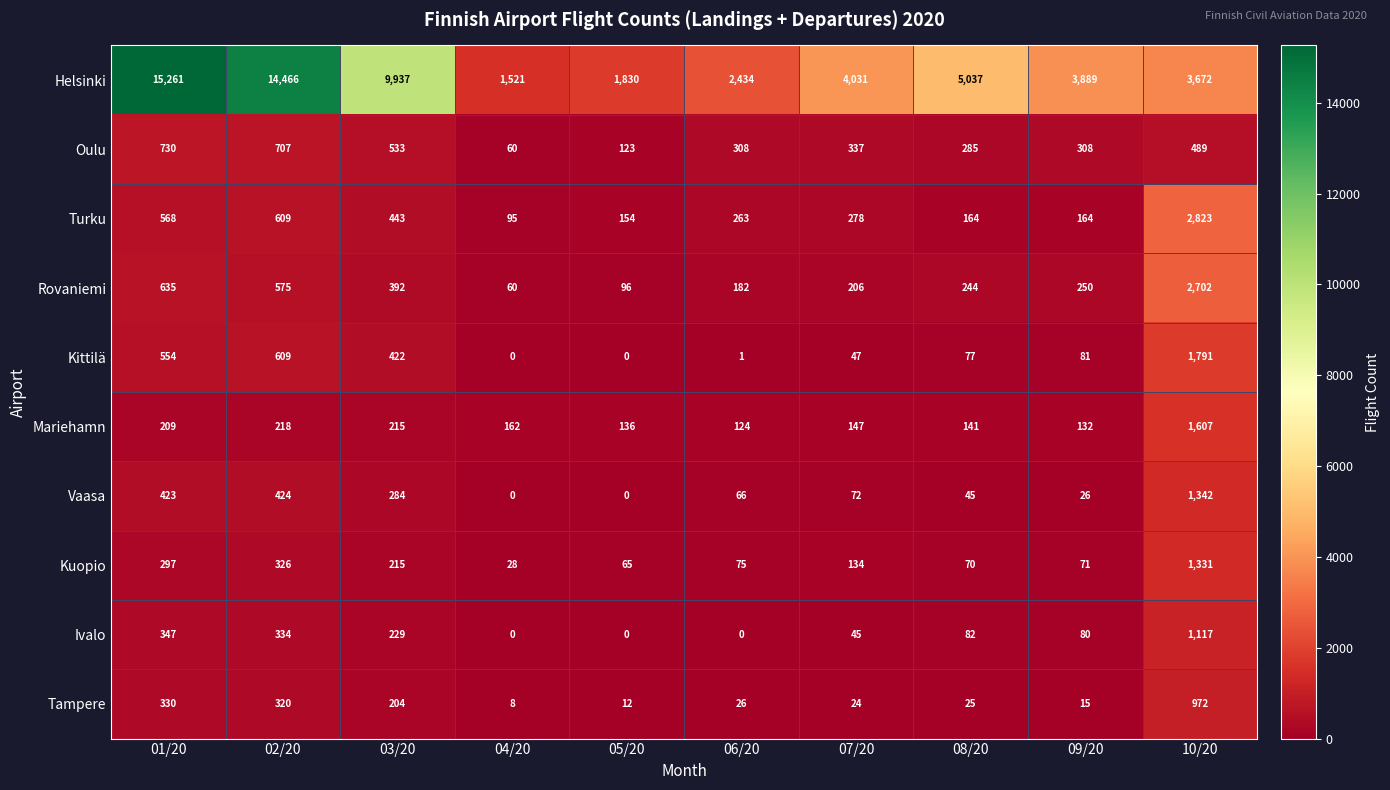

Rank the series by their maximum value, from highest to lowest.

Helsinki, Turku, Rovaniemi, Kittilä, Mariehamn, Vaasa, Kuopio, Ivalo, Tampere, Oulu